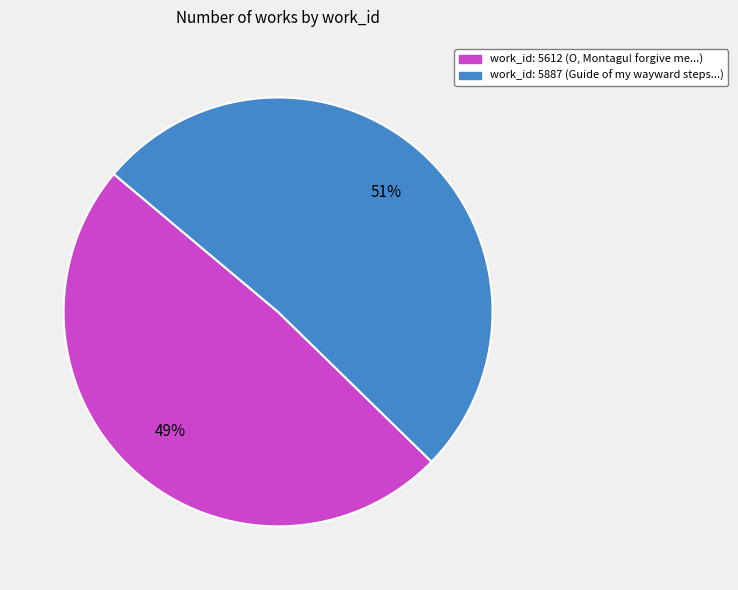

Is there a majority slice in this chart?

Yes